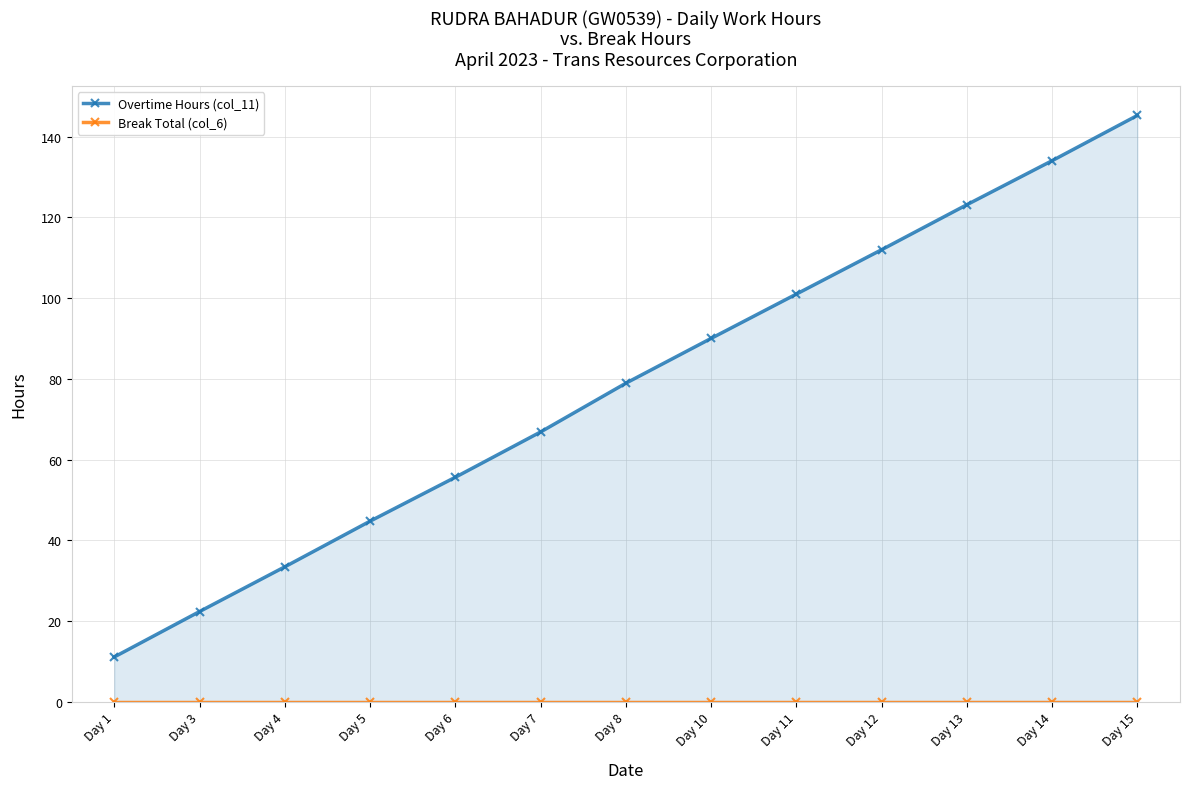

Which category has the highest value in the Break Total (col_6) series?

Day 1